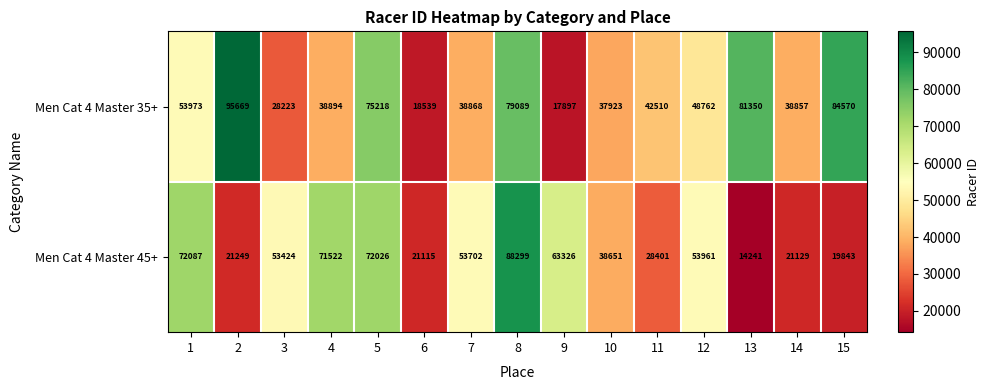

What is the average value of the Men Cat 4 Master 45+ series?

46198